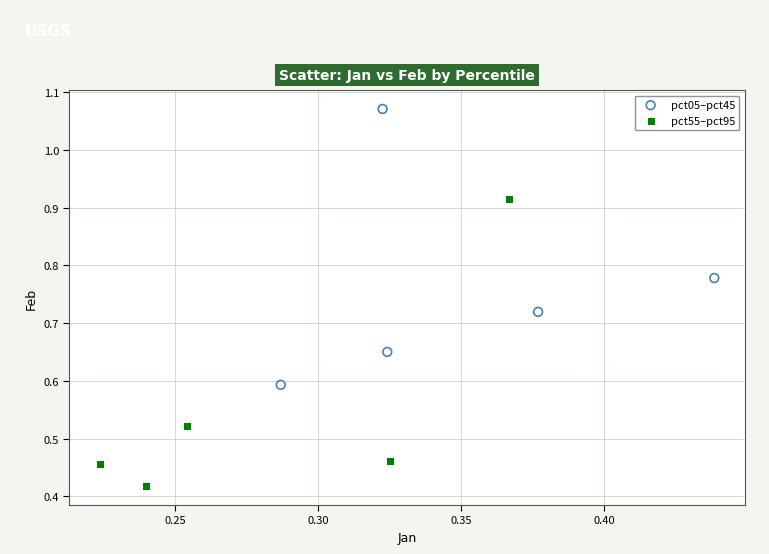

Which series reaches the minimum Y coordinate?

pct55–pct95